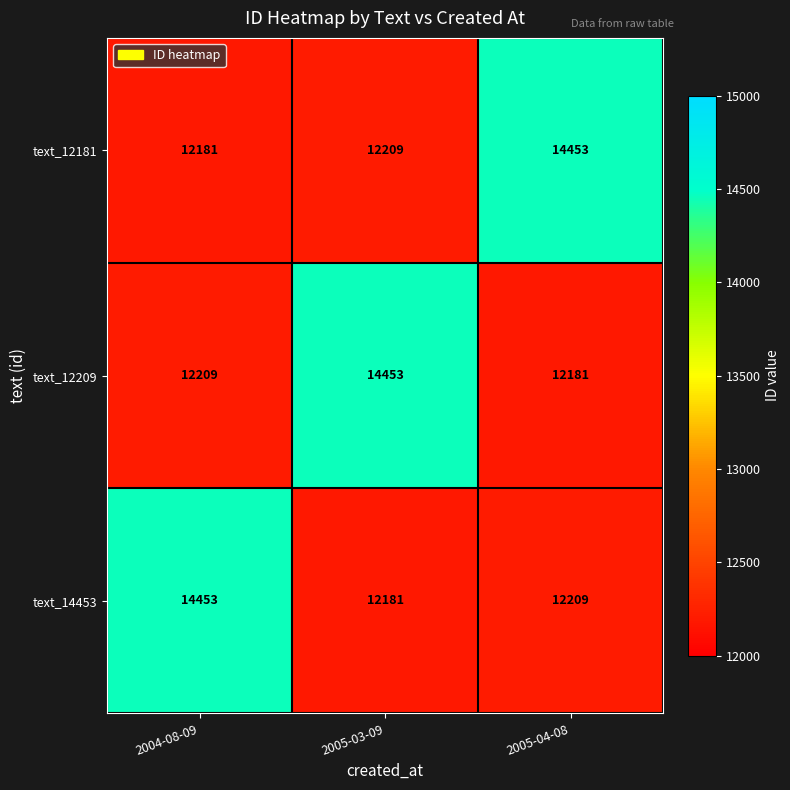

What is the spread (max minus min) of values at 2005-04-08?

2272